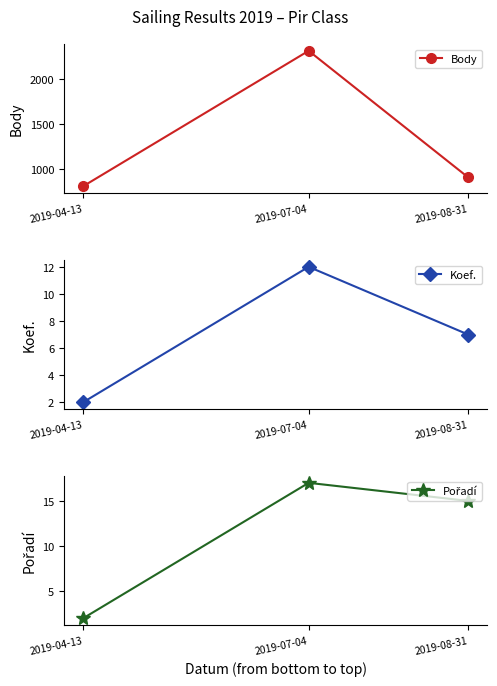

How many values in the Body series exceed 903?

1